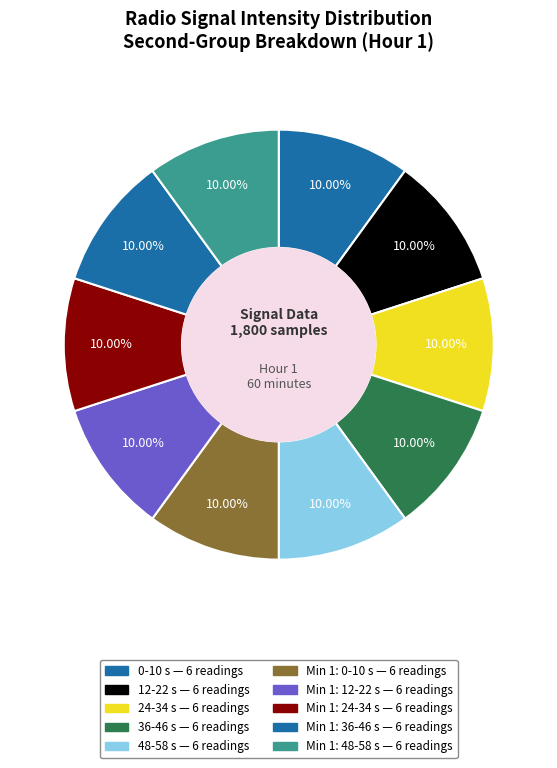

How many segments does this pie chart have?

10